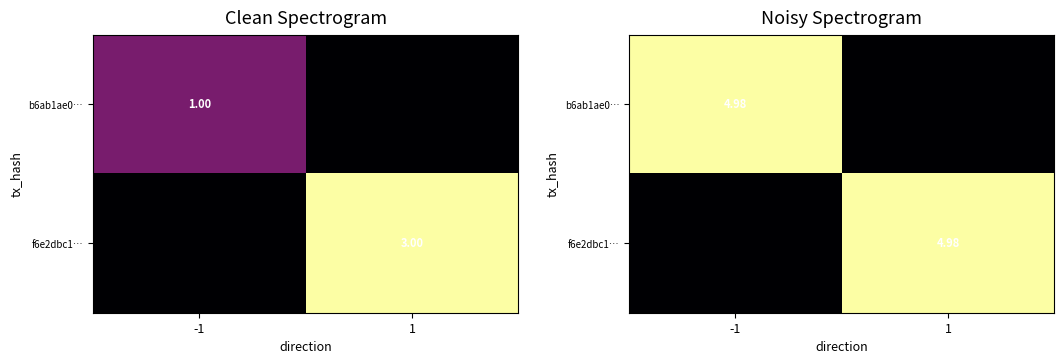

What is the spread (max minus min) of values at -1?

5.0